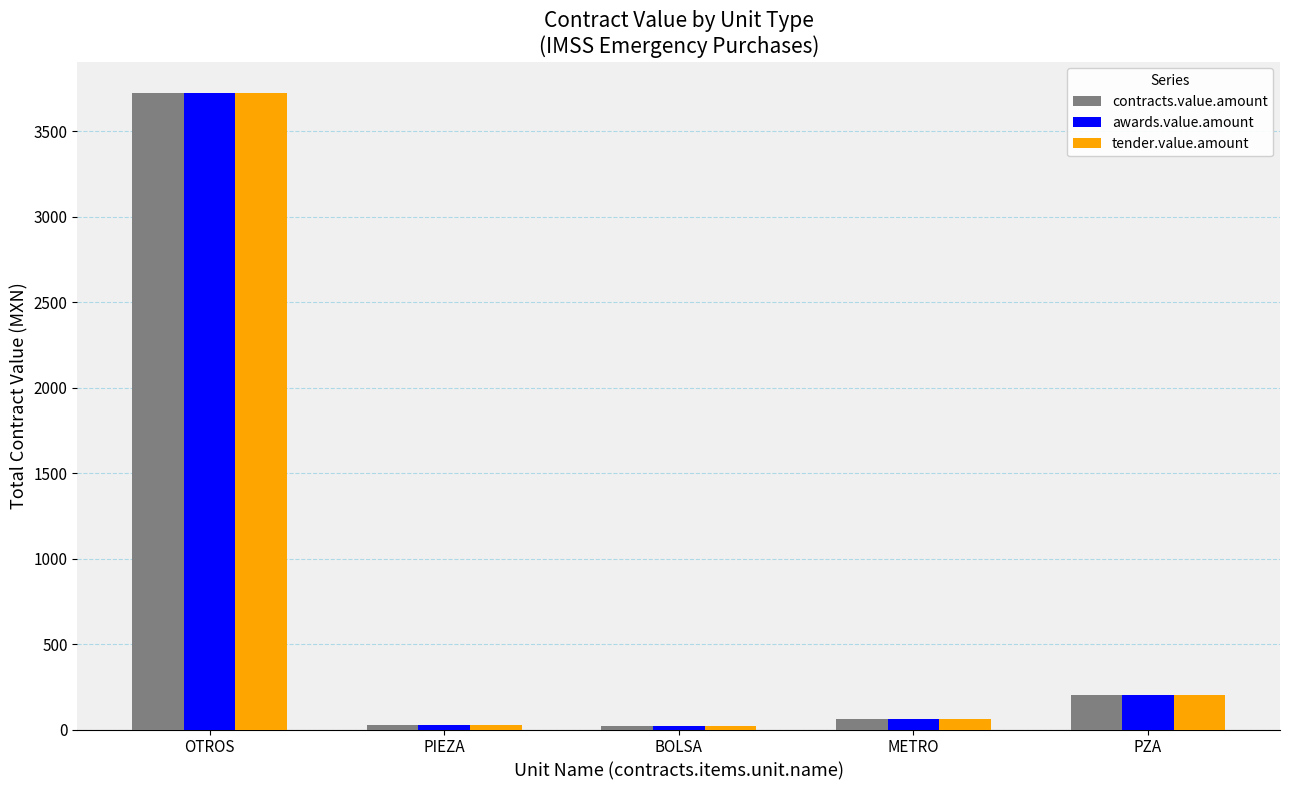

Read the awards.value.amount value at METRO.

60.0